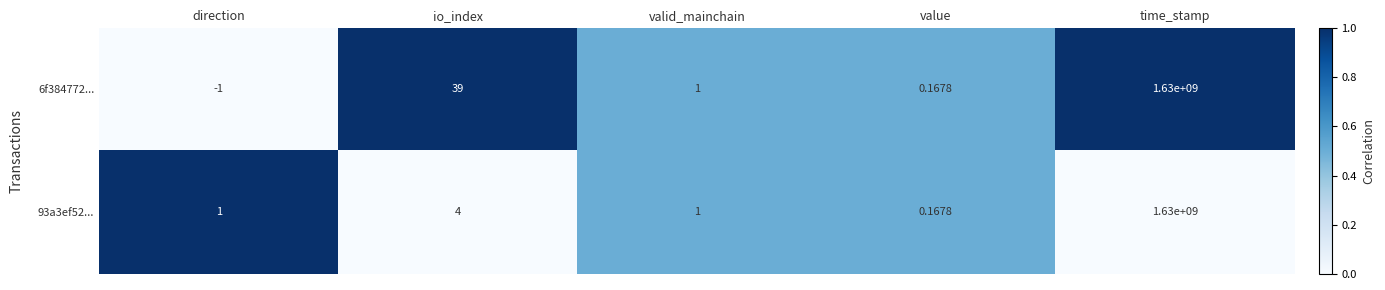

Rank the categories by 6f384772... value from lowest to highest.

direction, value, valid_mainchain, io_index, time_stamp